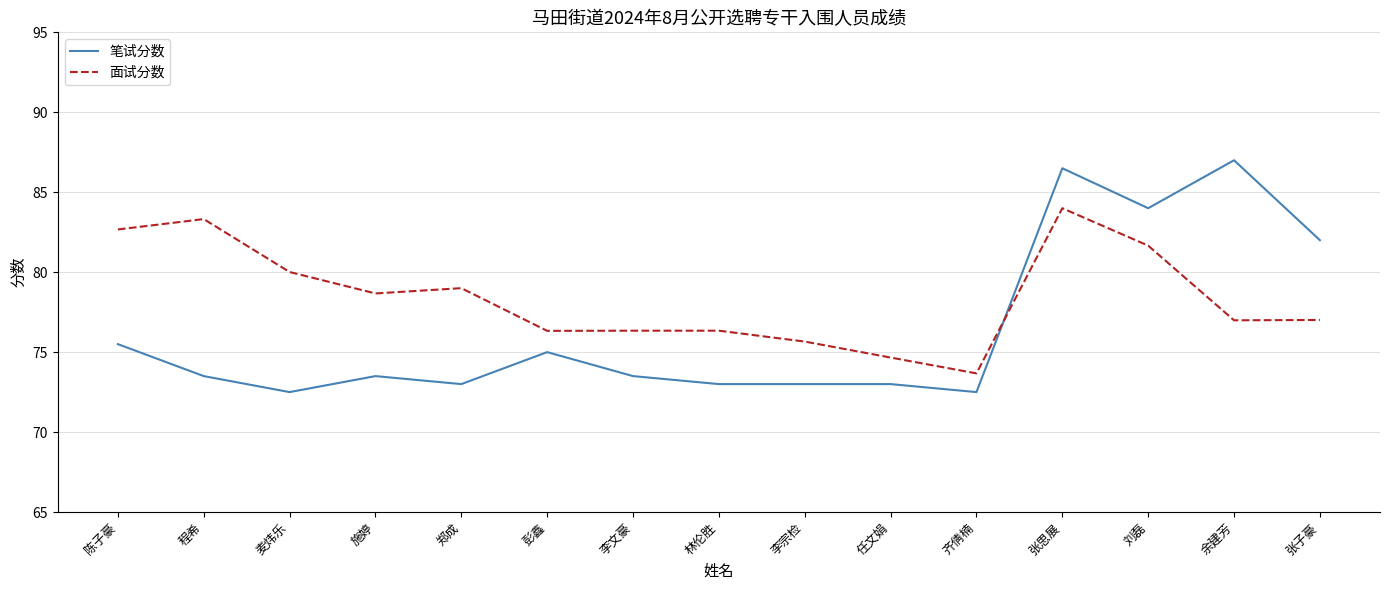

Reading left to right, what are all the values shown in this chart?

笔试分数: 陈子豪=75.5	程希=73.5	麦炜乐=72.5	施婷=73.5	郑成=73.0	彭鑫=75.0	李文豪=73.5	林伦胜=73.0	李宗检=73.0	任文娟=73.0	齐倩楠=72.5	张思展=86.5	刘磊=84.0	余建芳=87.0	张子豪=82.0
面试分数: 陈子豪=82.7	程希=83.3	麦炜乐=80.0	施婷=78.7	郑成=79.0	彭鑫=76.3	李文豪=76.3	林伦胜=76.3	李宗检=75.7	任文娟=74.7	齐倩楠=73.7	张思展=84.0	刘磊=81.7	余建芳=77.0	张子豪=77.0